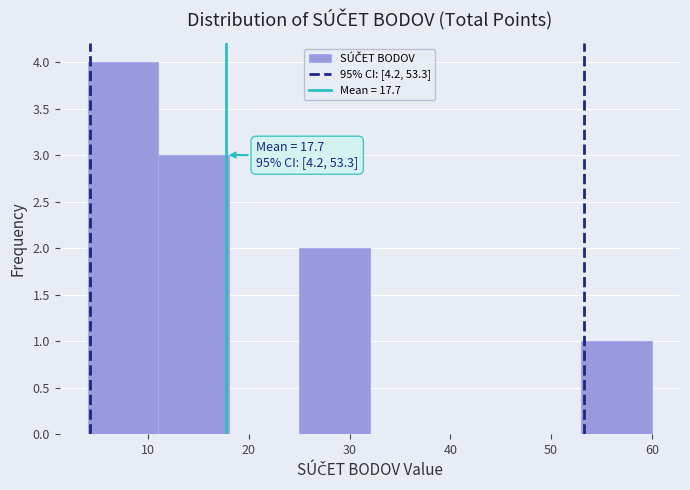

Over which range of the x-axis is the bar tallest?

4 to 11